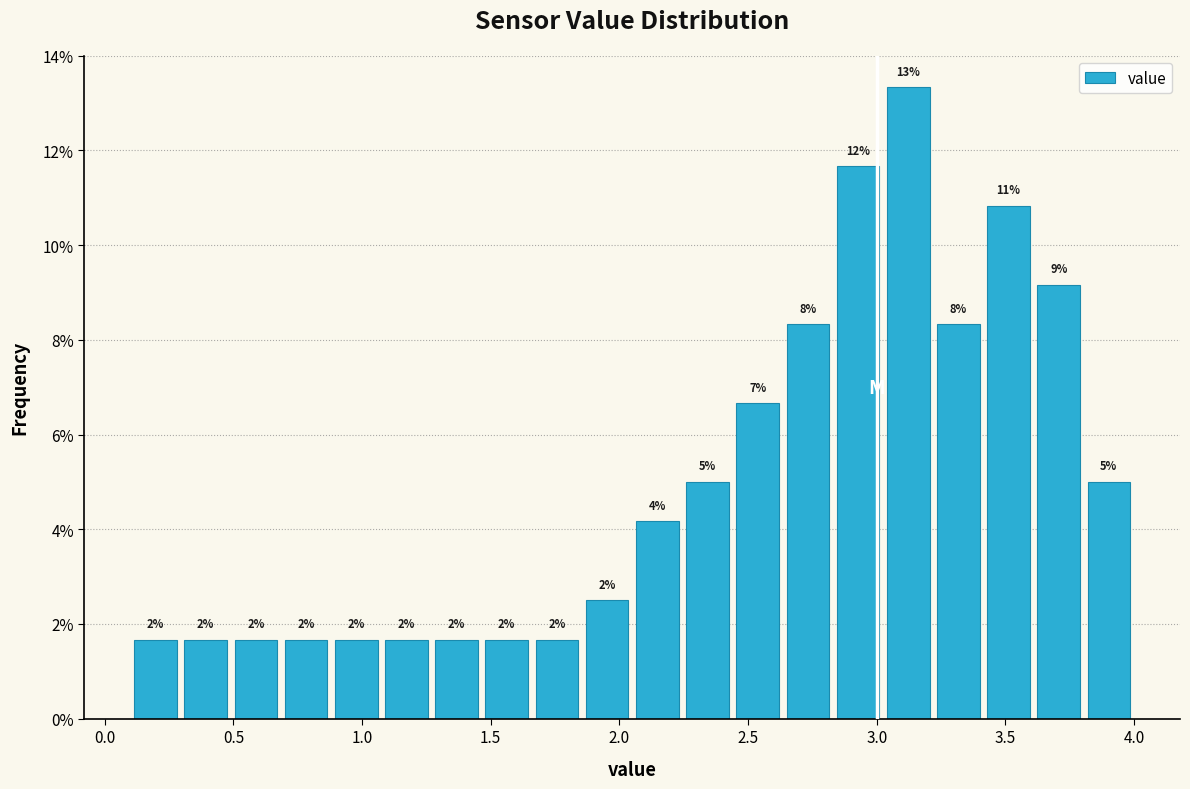

Around what value on the x-axis is the tallest bar? Give the approximate position of its centre, as read against the axis.

3.10